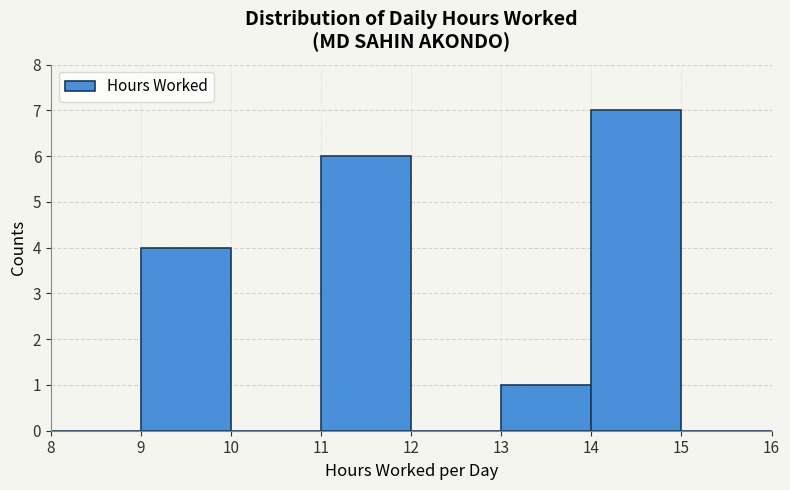

Which range on the x-axis has the tallest bar?

14 to 15